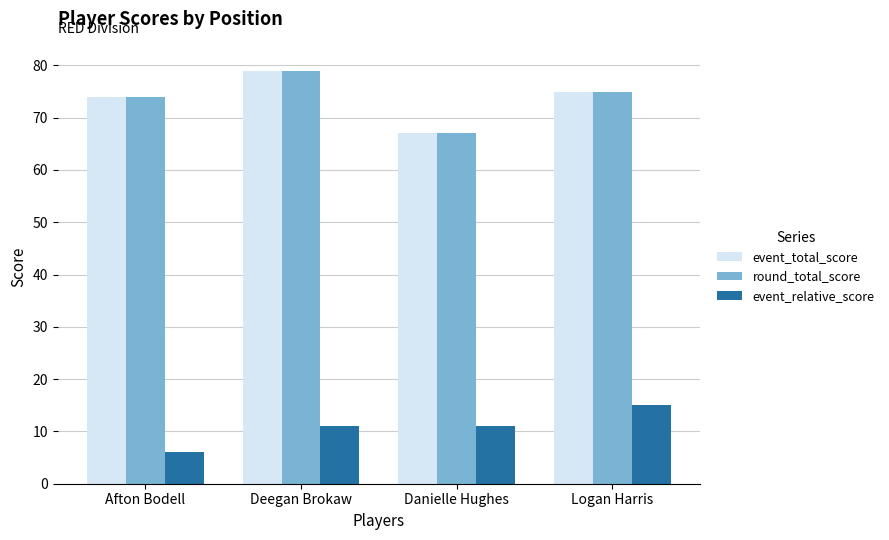

What is the maximum value shown in the chart?

79